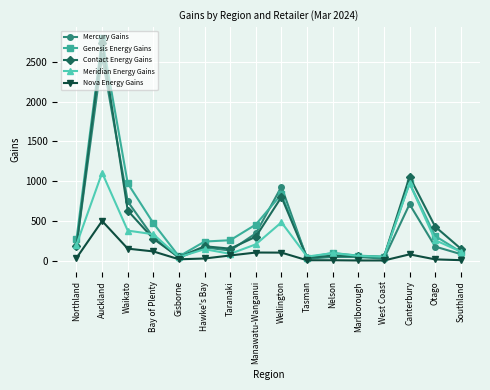

Is this an area chart (filled region under the line)?

No